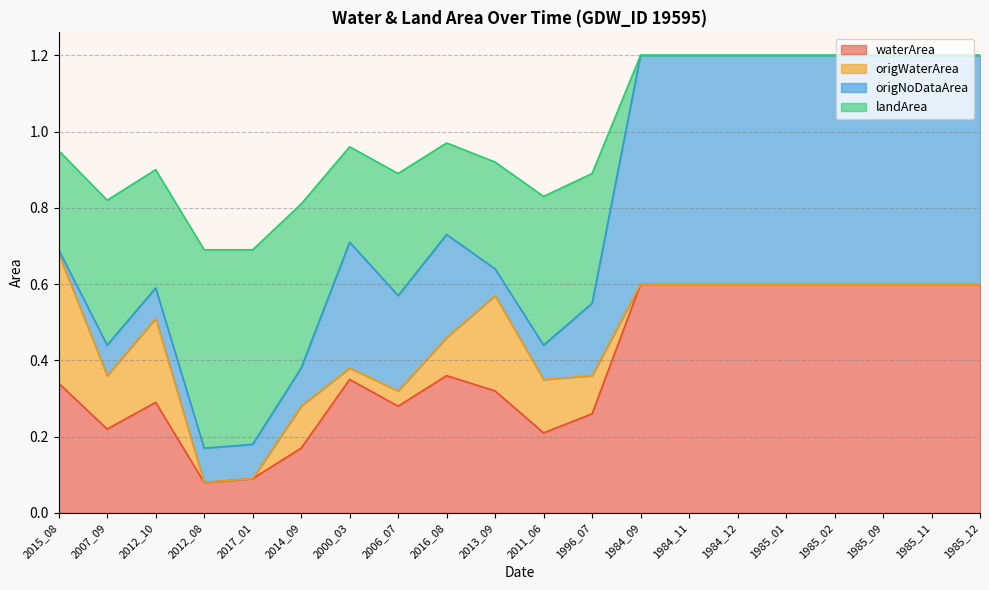

The value of waterArea at 1985_11 is 0.6. True or false?

True